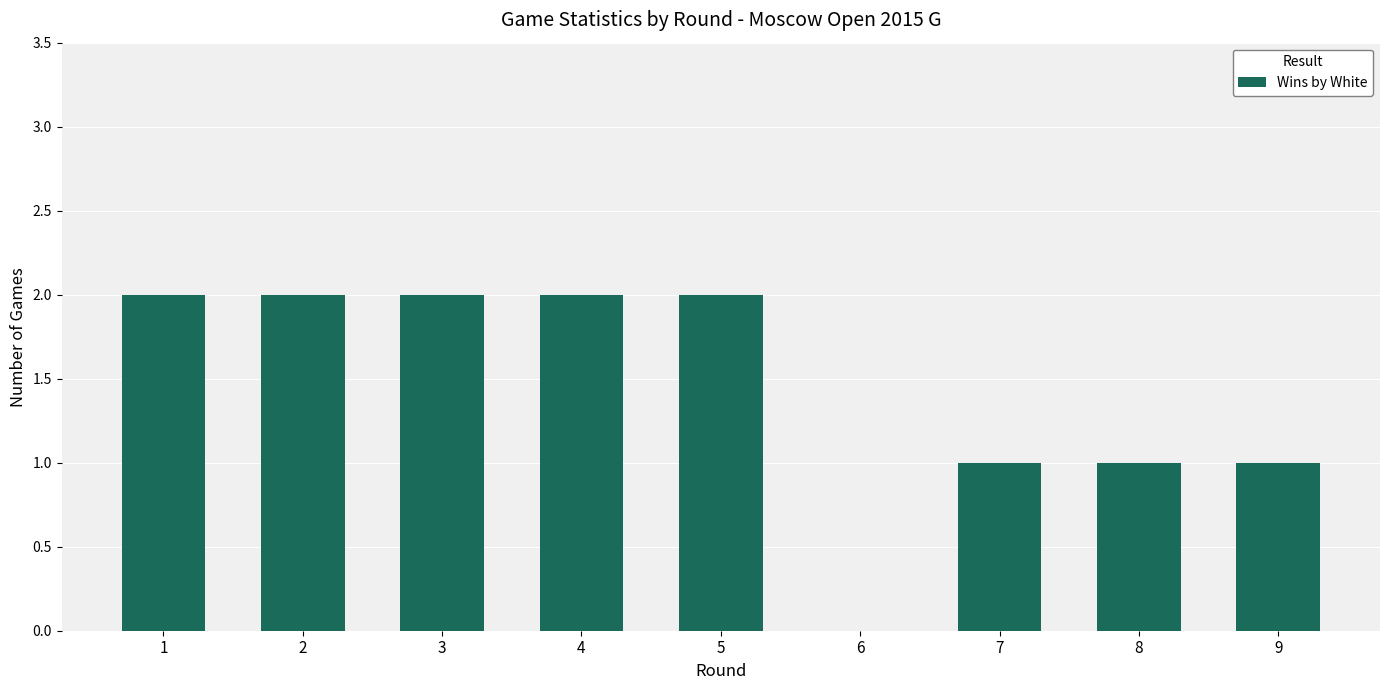

What is the sum of all values?

13